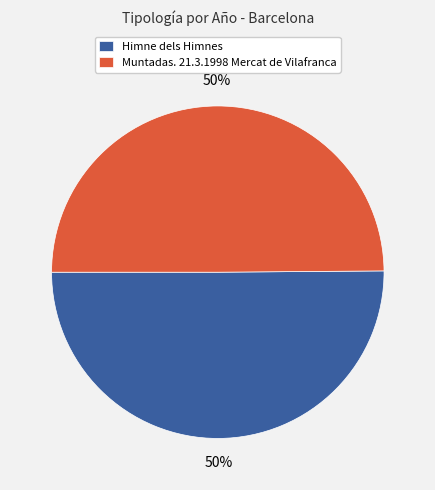

How many segments does this pie chart have?

2